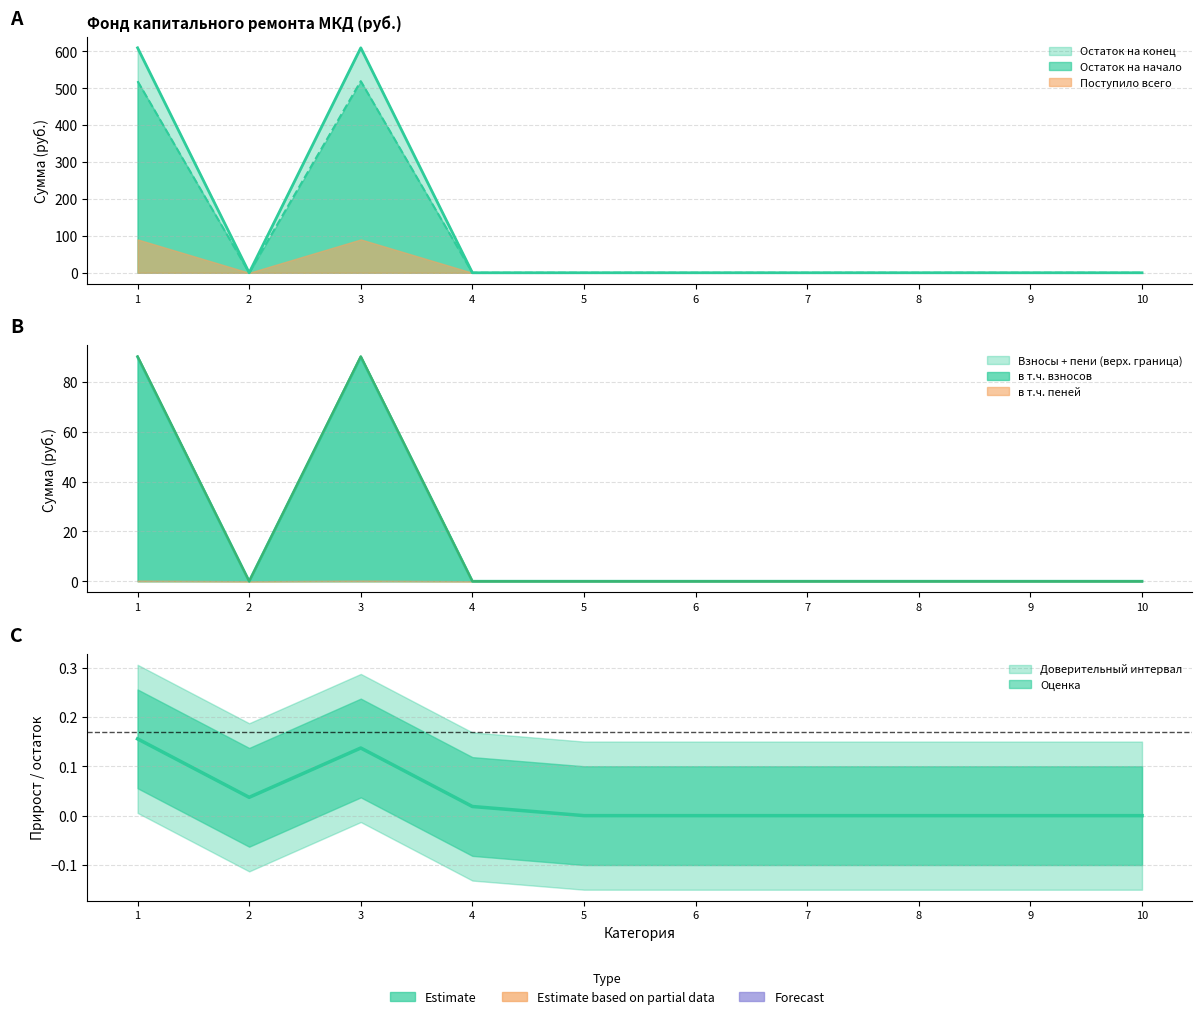

Rank the series at 5 from highest to lowest value.

Остаток на начало, Поступило всего, в т.ч. взносов, в т.ч. пеней